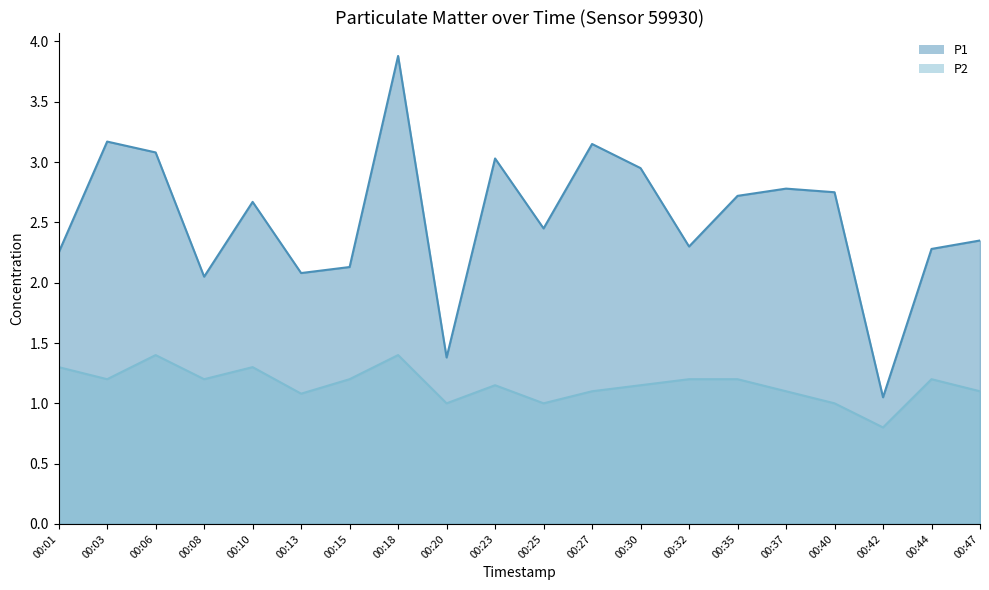

At which category does P2 reach its first local peak?

00:06